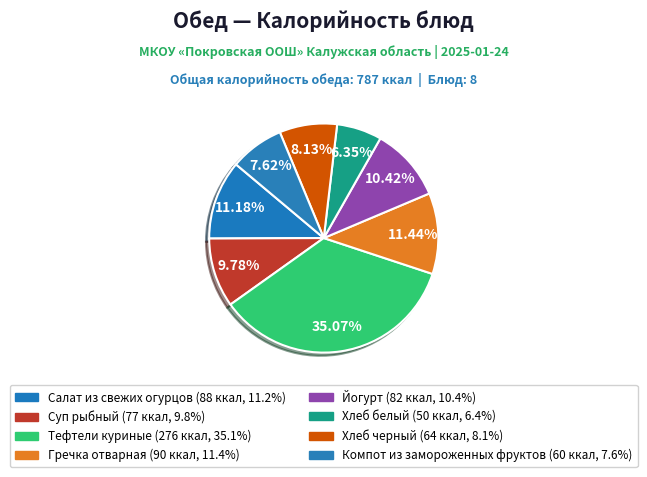

Is it true that Салат из свежих огурцов is 20% of the pie?

False